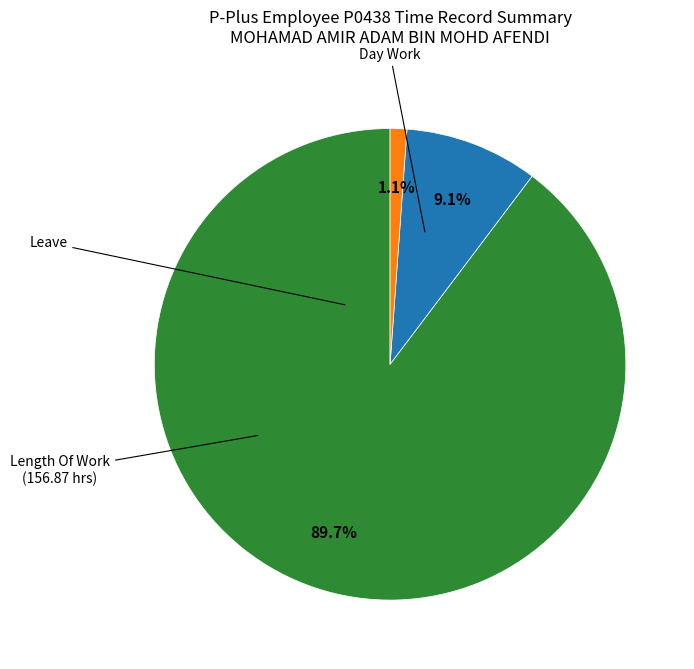

Does any single category account for the majority?

Yes